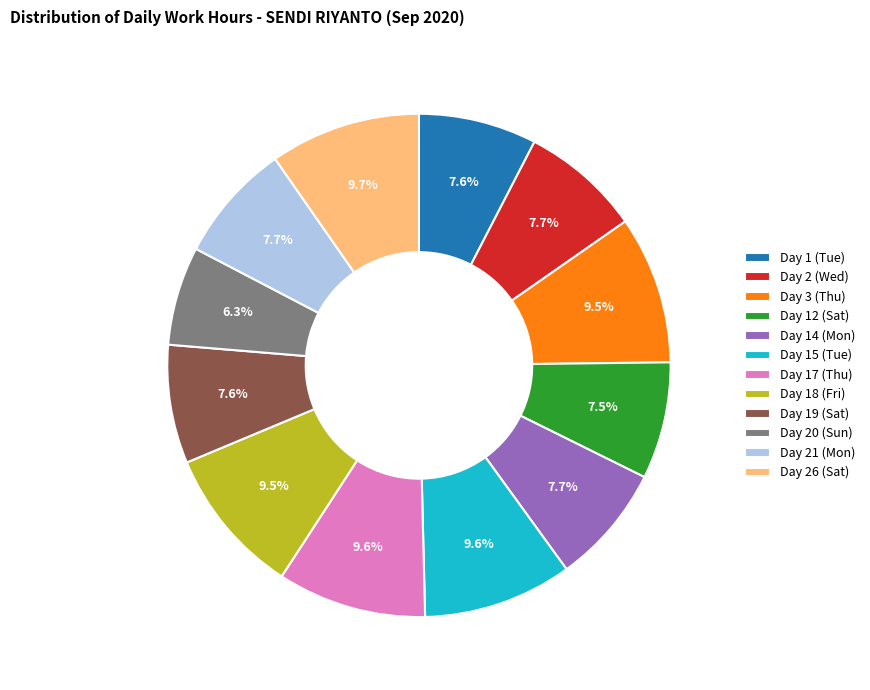

True or false: Day 21 (Mon) accounts for 13% of the total.

False